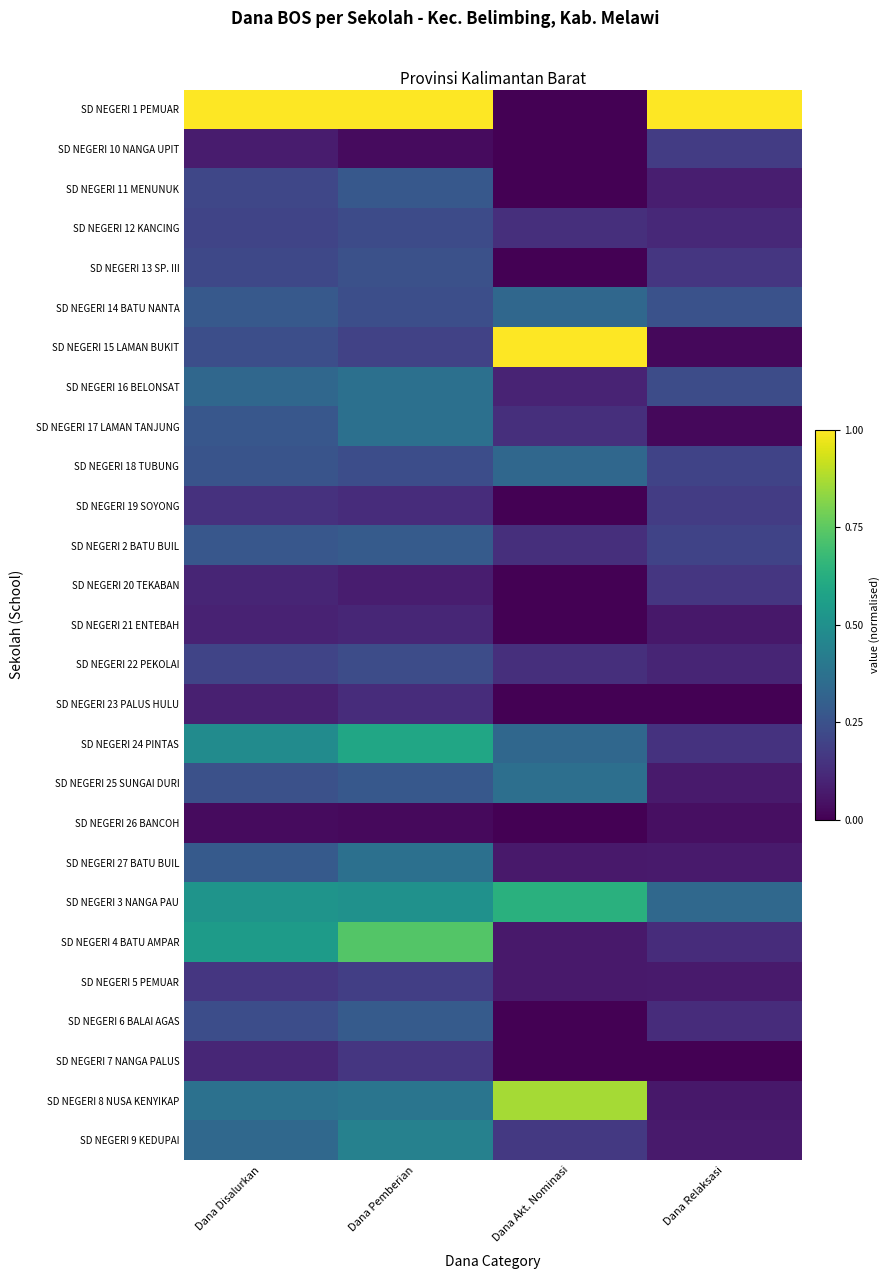

Which series has the largest range (max minus min)?

SD NEGERI 1 PEMUAR